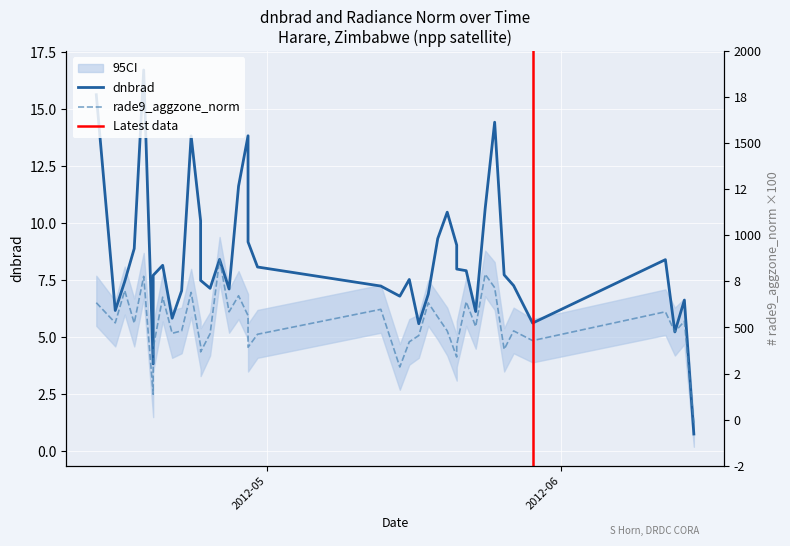

True or false: dnbrad and rade9_aggzone_norm intersect in this chart.

True